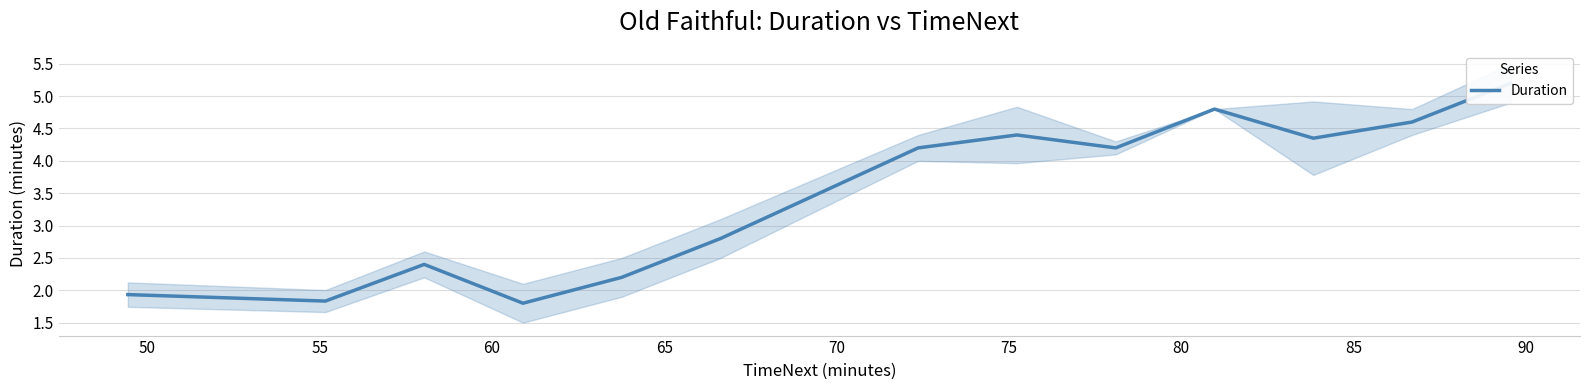

How many values are below 4?

6